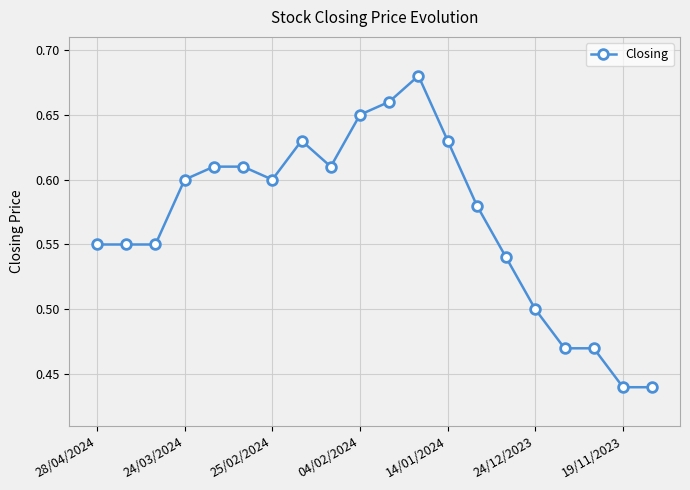

True or false: the data has more than 1 interior local peaks.

True